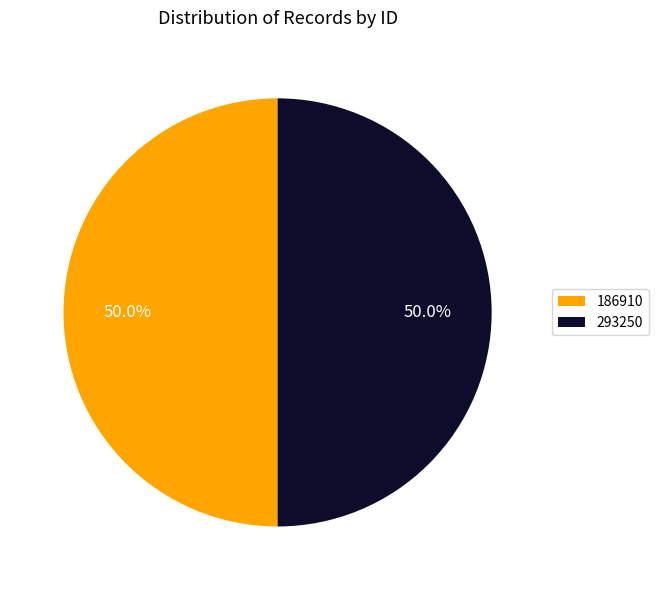

Combined, do 293250 and 186910 account for over 50%?

Yes